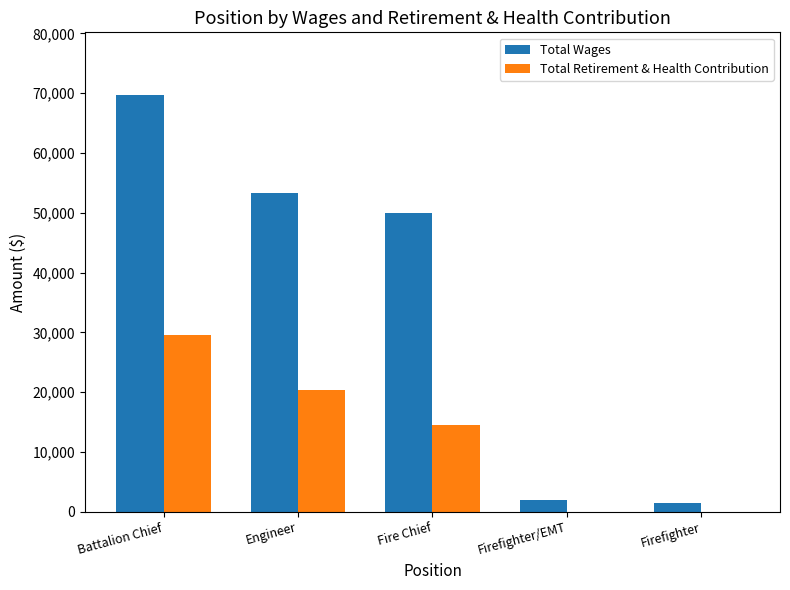

At which category is the sum across all series the highest?

Battalion Chief